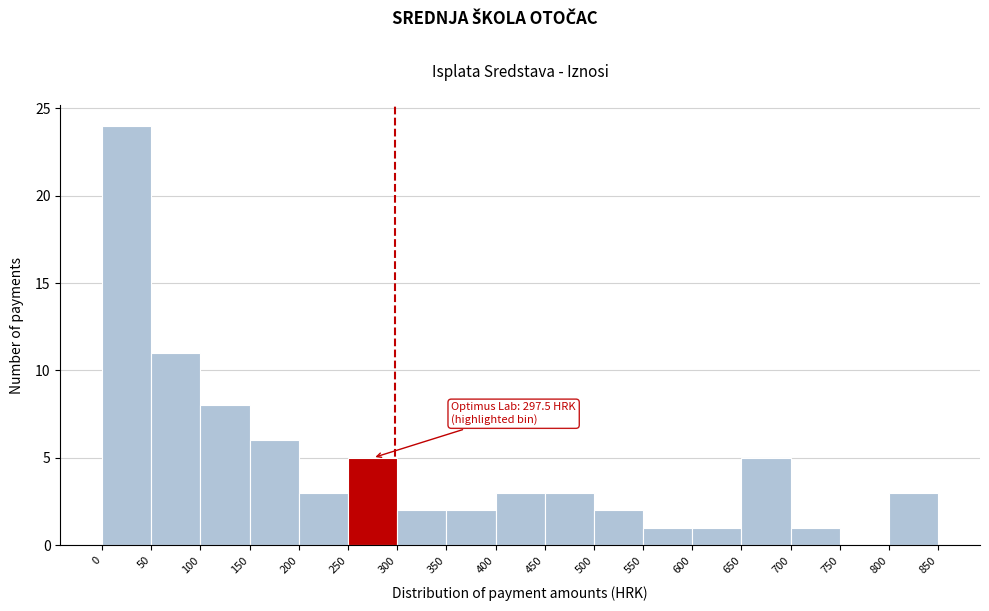

Over which range of the x-axis is the bar tallest?

0 to 50